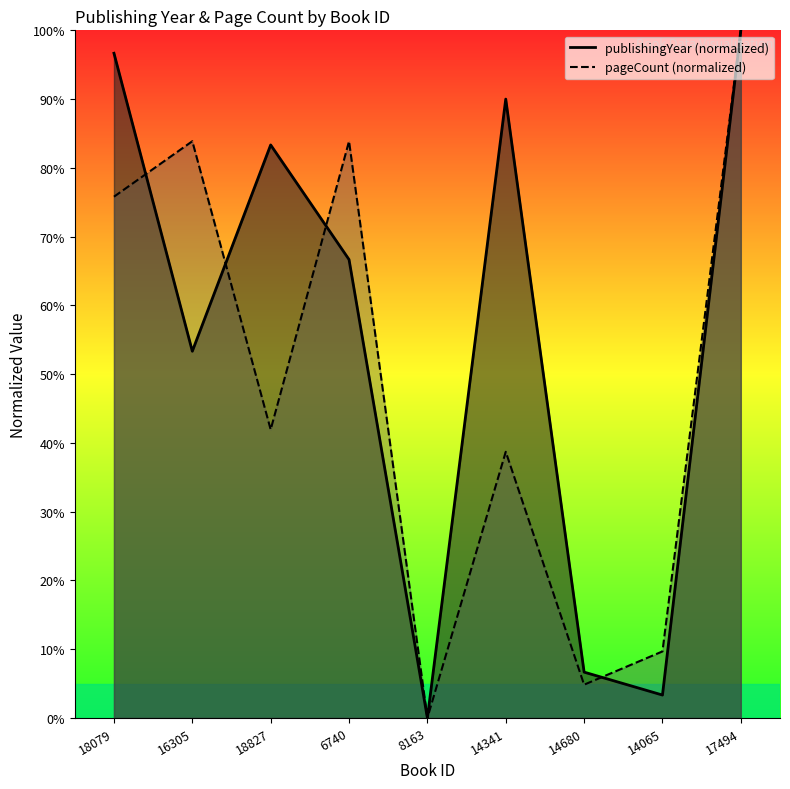

What is the sum of all publishingYear values?

500.0